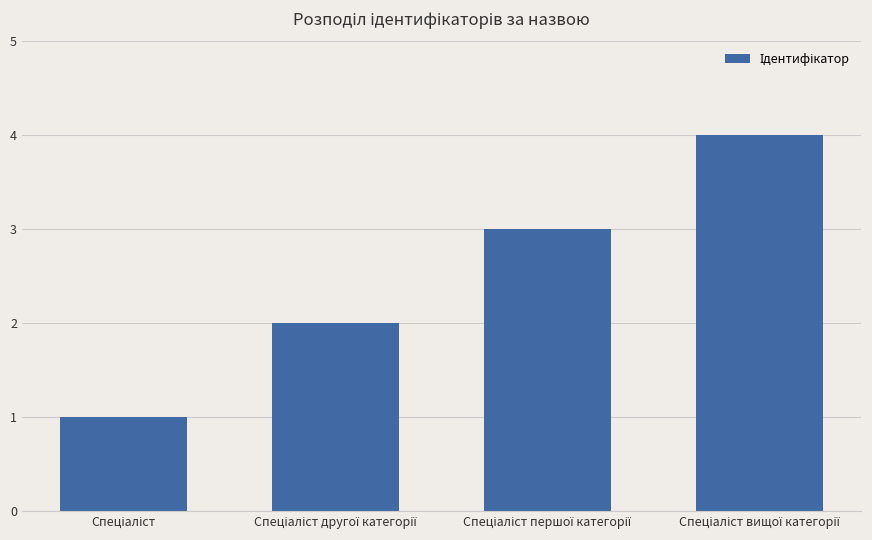

What is the value of the 1st bar from the left?

1